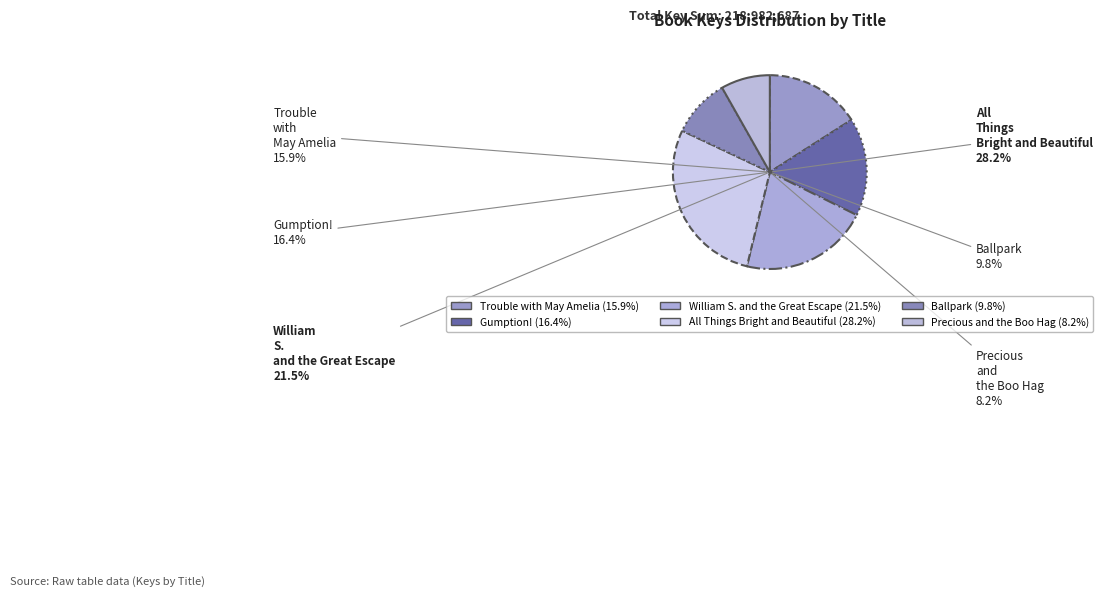

Count the number of slices in the pie.

6